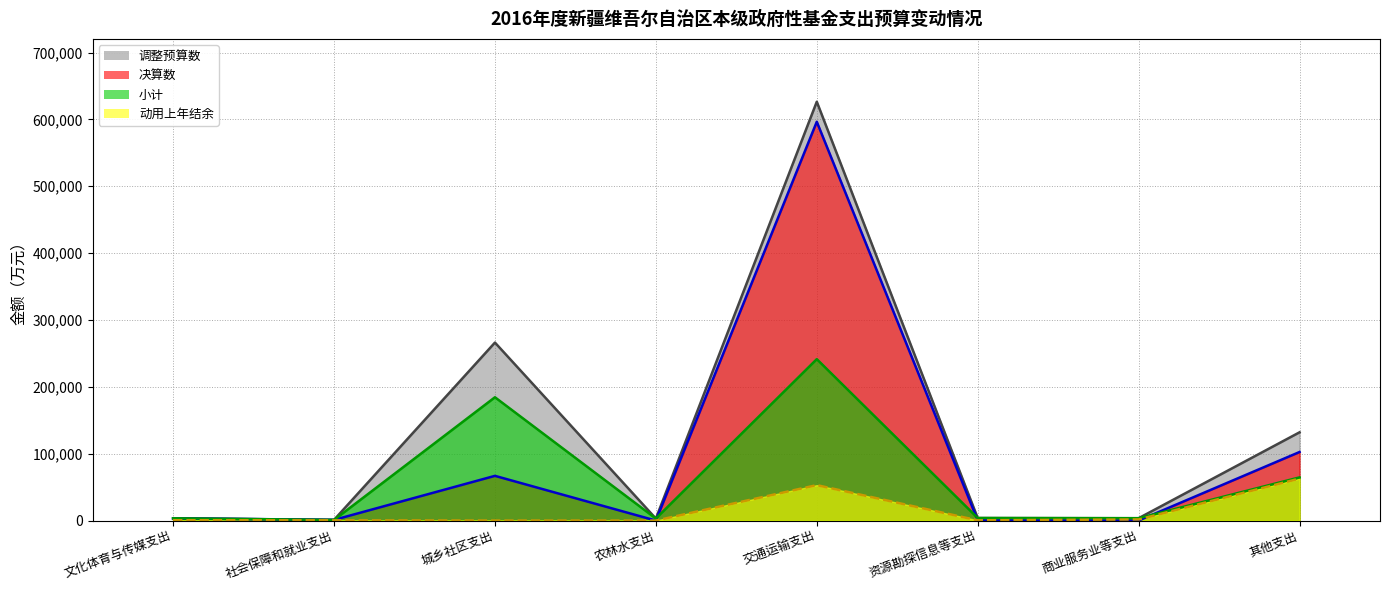

At how many categories does at least one series exceed 587298?

1